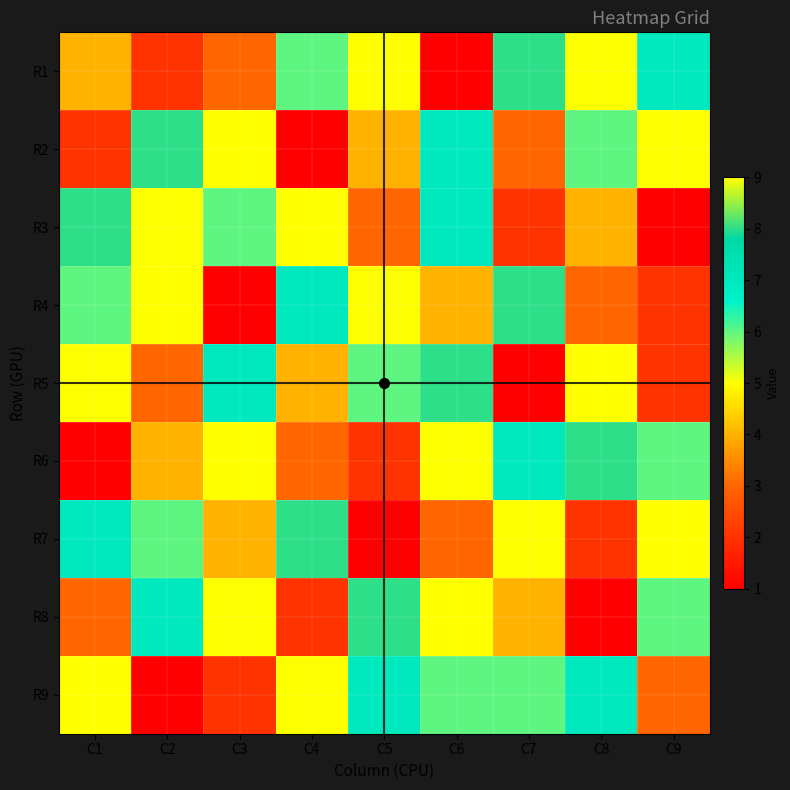

What is the greatest value displayed?

9